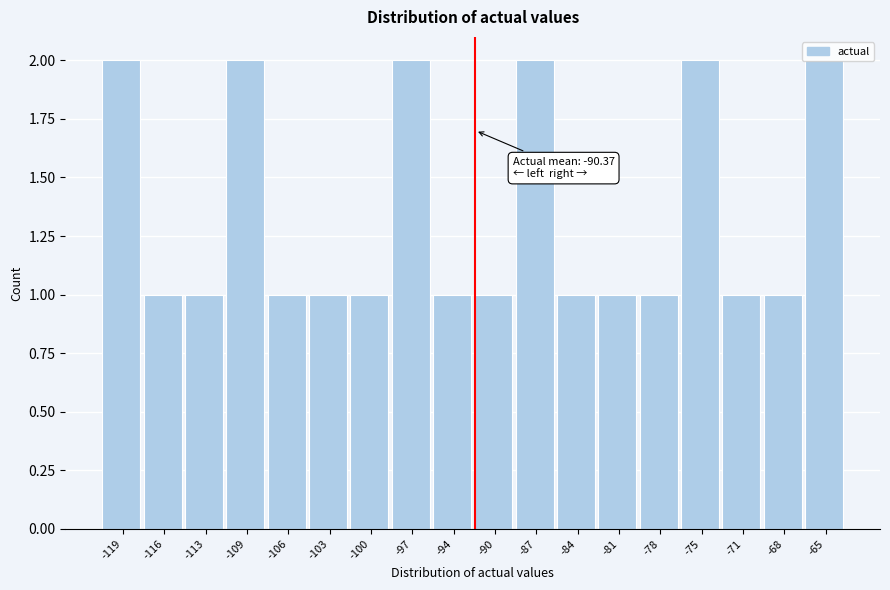

What is the change in value from -106 to -65?

+1